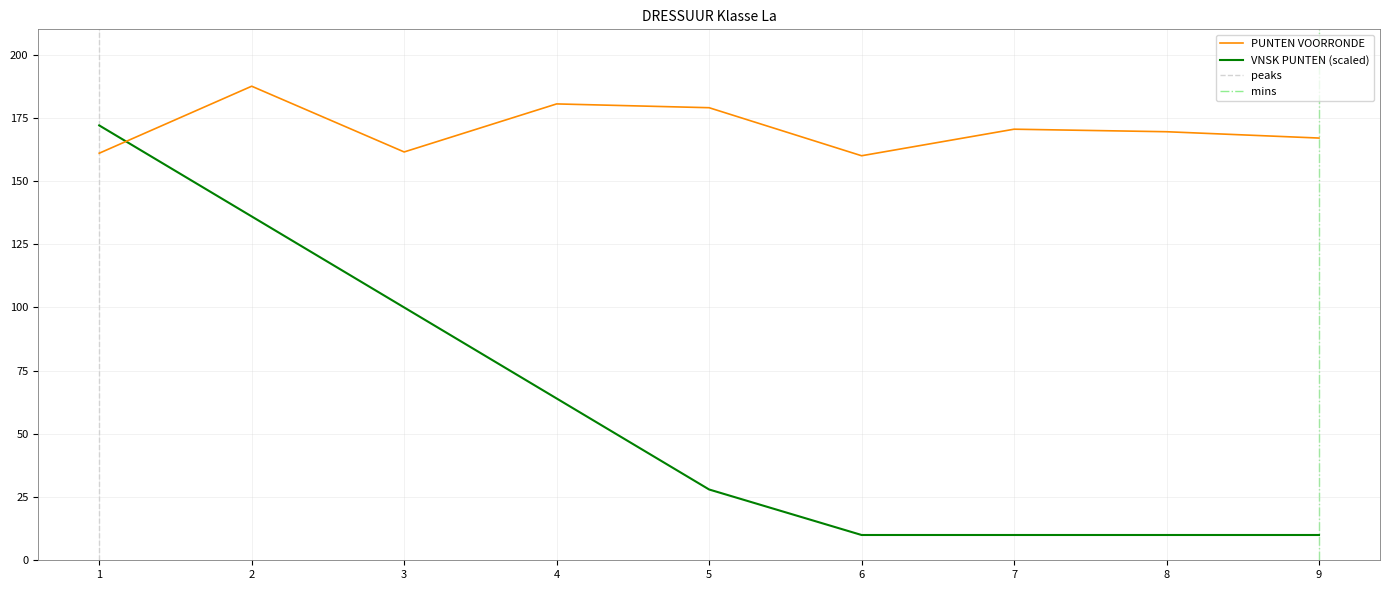

At how many categories does at least one series exceed 22?

9